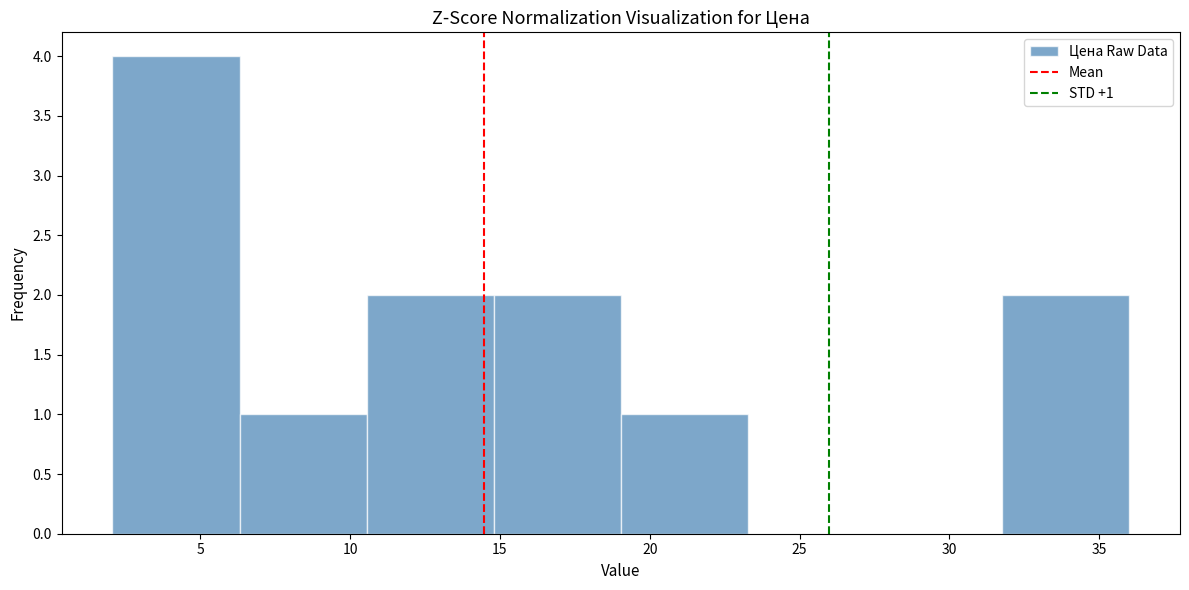

Over which range of the x-axis is the bar tallest?

2.0 to 6.5